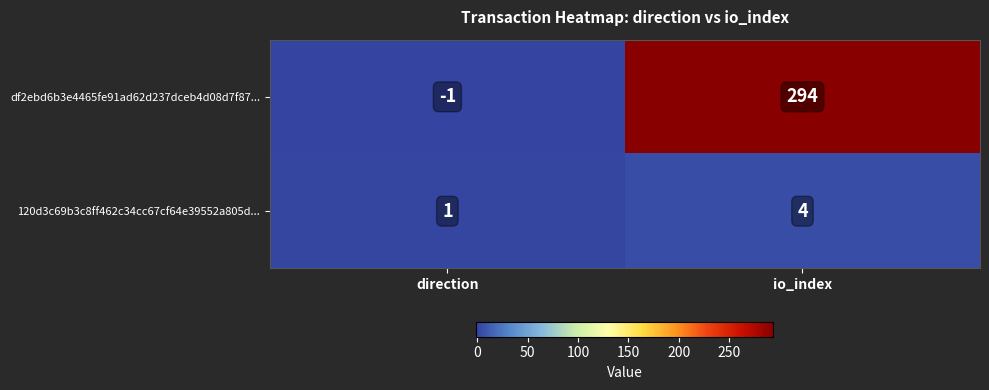

What is the greatest value displayed?

294